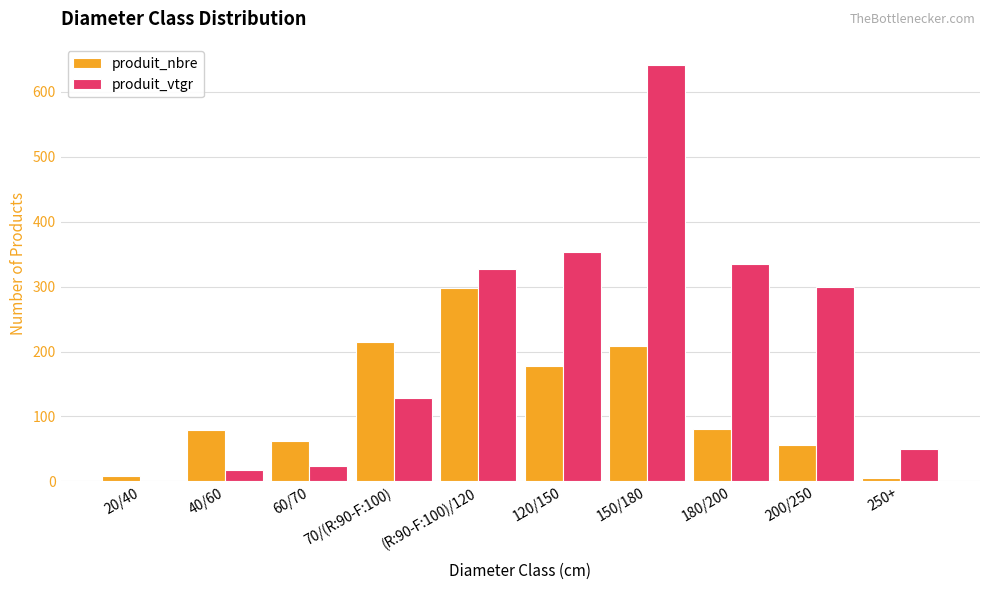

What is the sum of all produit_vtgr values?

2173.9